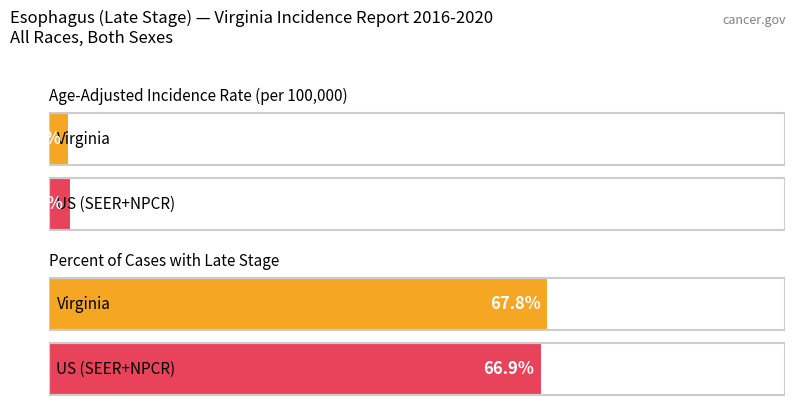

What is the total value across all series at Virginia?

70.5